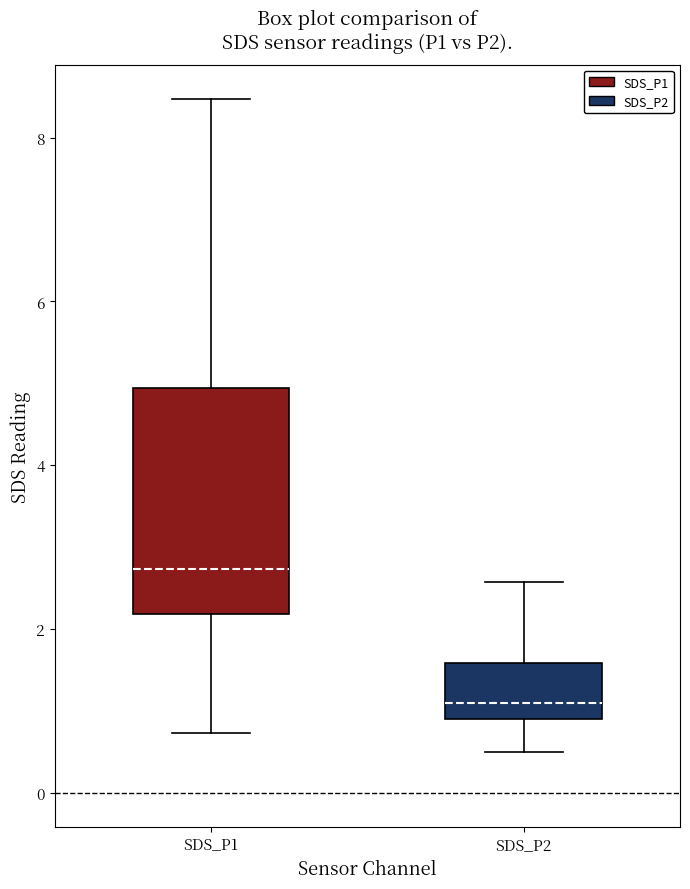

Which box is the tallest, from its lower edge to its upper edge?

SDS_P1